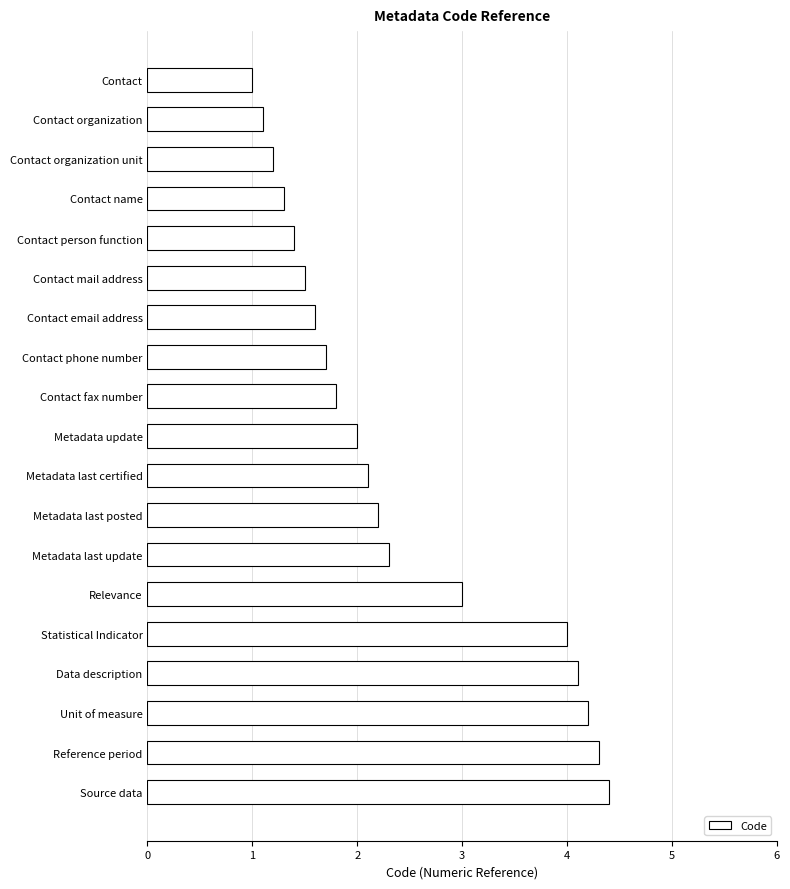

Where is the data nearest to the value 2?

Metadata update